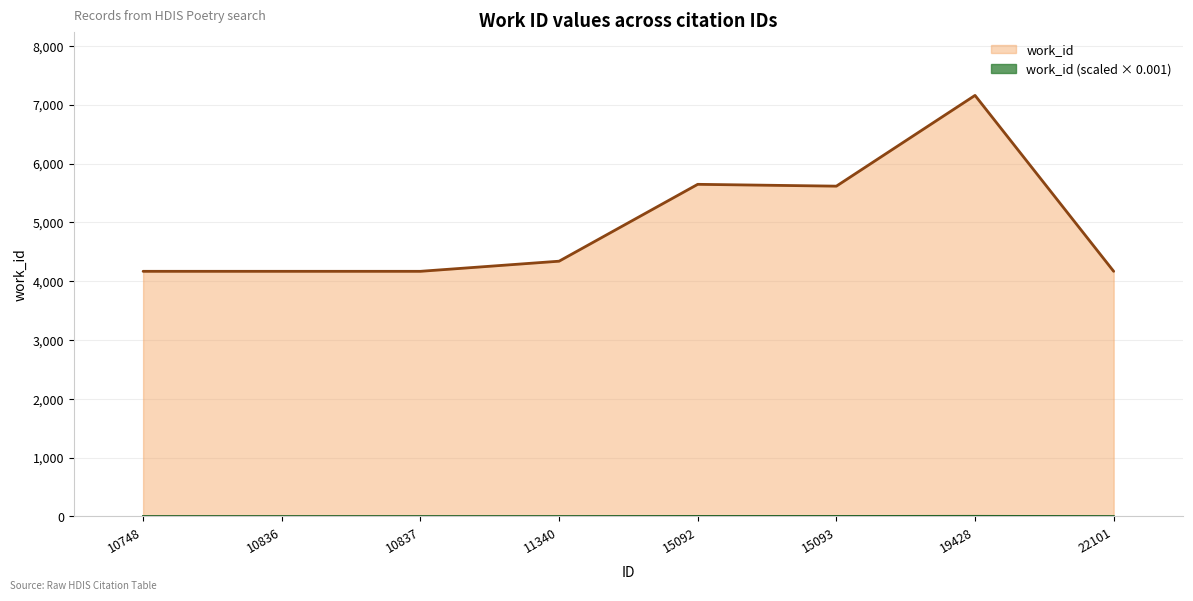

Reading left to right, list all the values displayed in this chart.

4167	4167	4167	4339	5646	5615	7158	4167